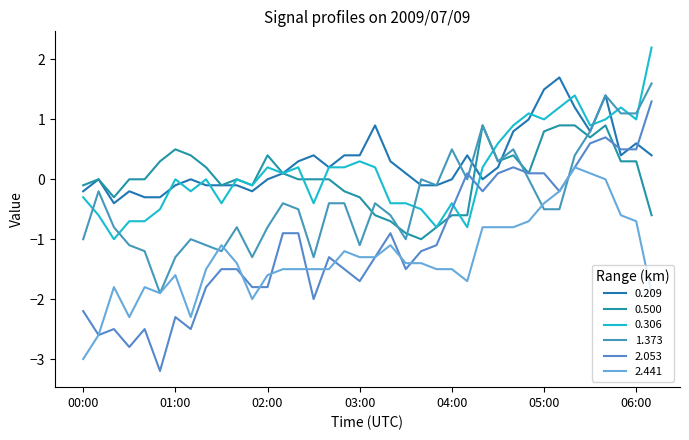

Does the chart display data point markers on the line(s)?

No